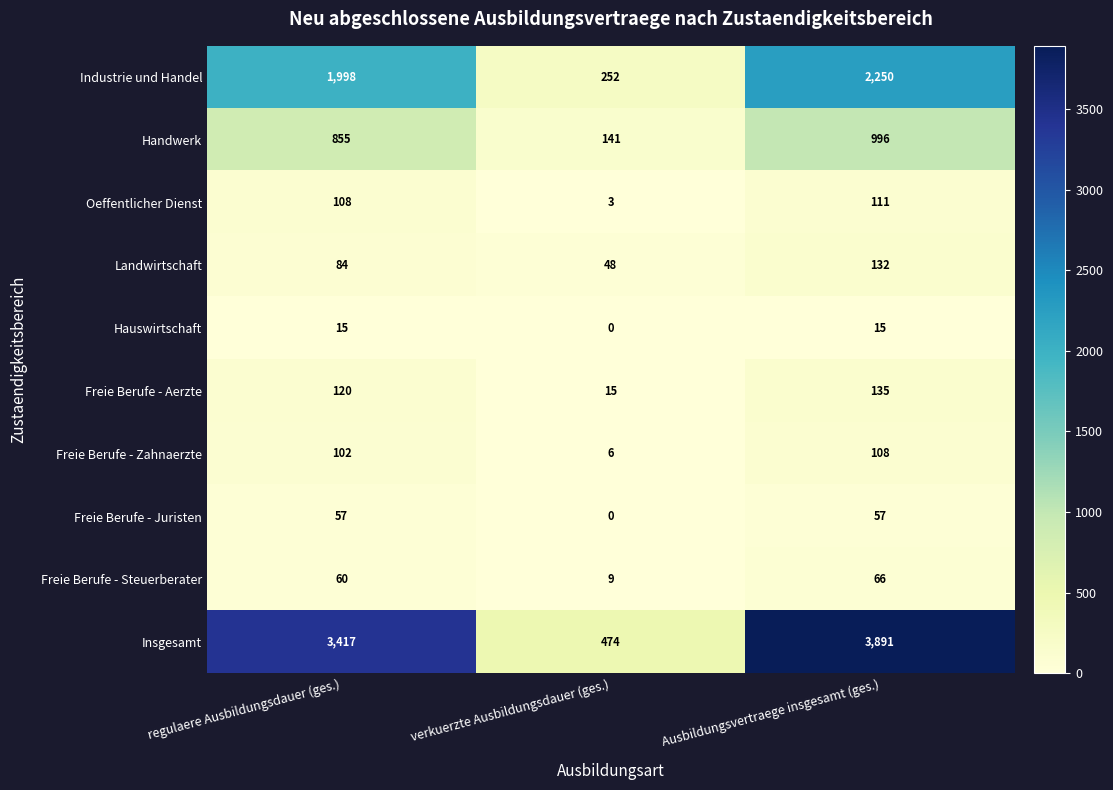

Which series has the widest spread of values?

Insgesamt